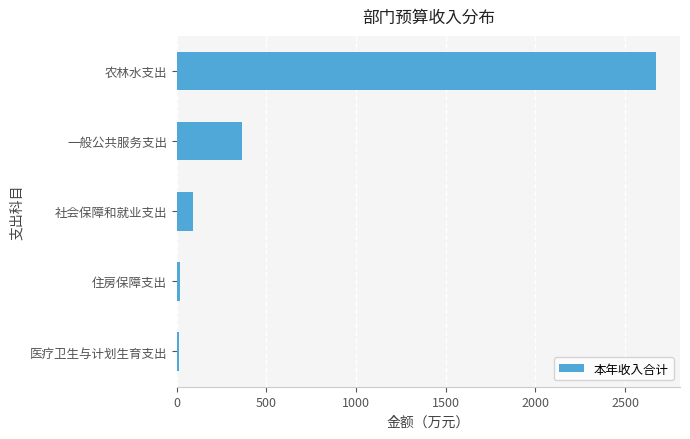

At which label is the value closest to 1341?

一般公共服务支出